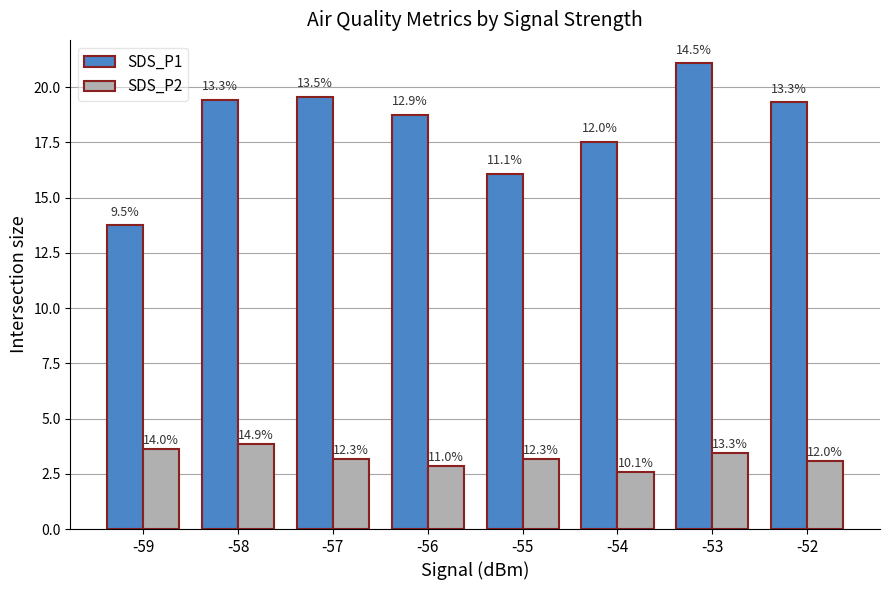

Rank the series by their maximum value, from highest to lowest.

SDS_P1, SDS_P2